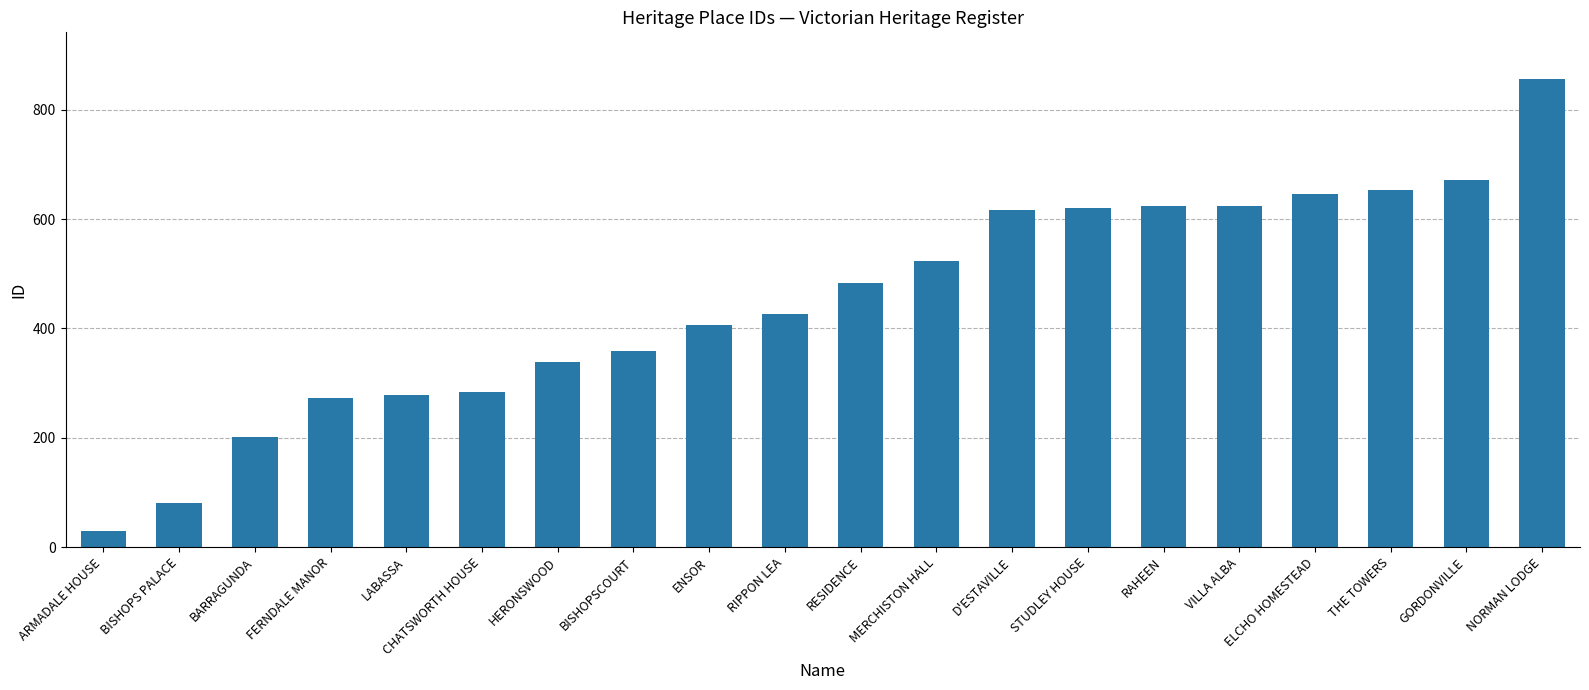

What is the average value?

450